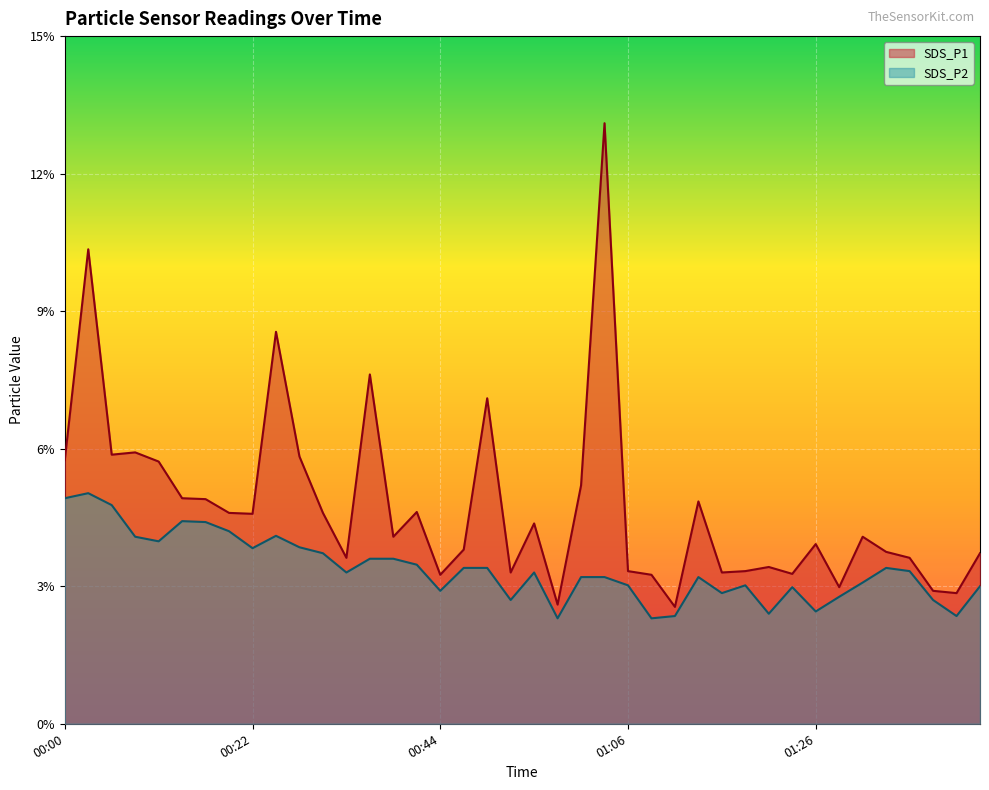

At 01:26, list the series in order from smallest to largest.

SDS_P2, SDS_P1